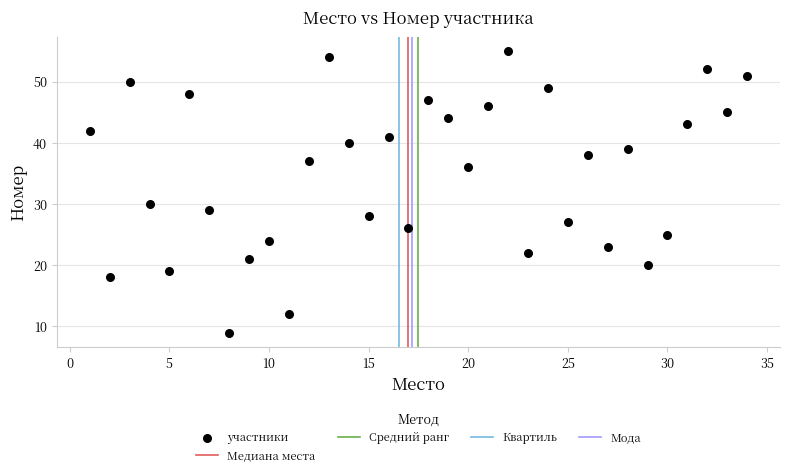

What is the range of Y values (max minus min)?

46